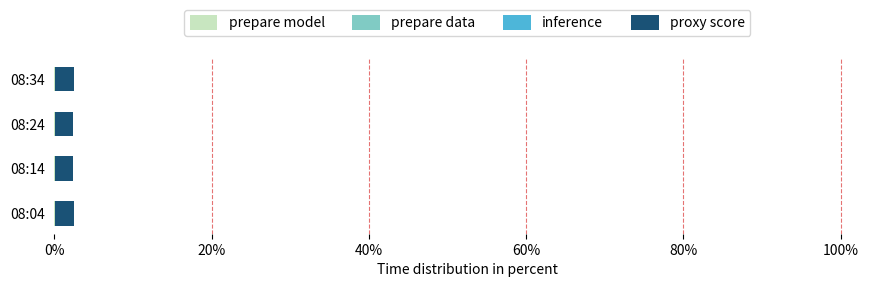

How many categories are shown in the chart?

4